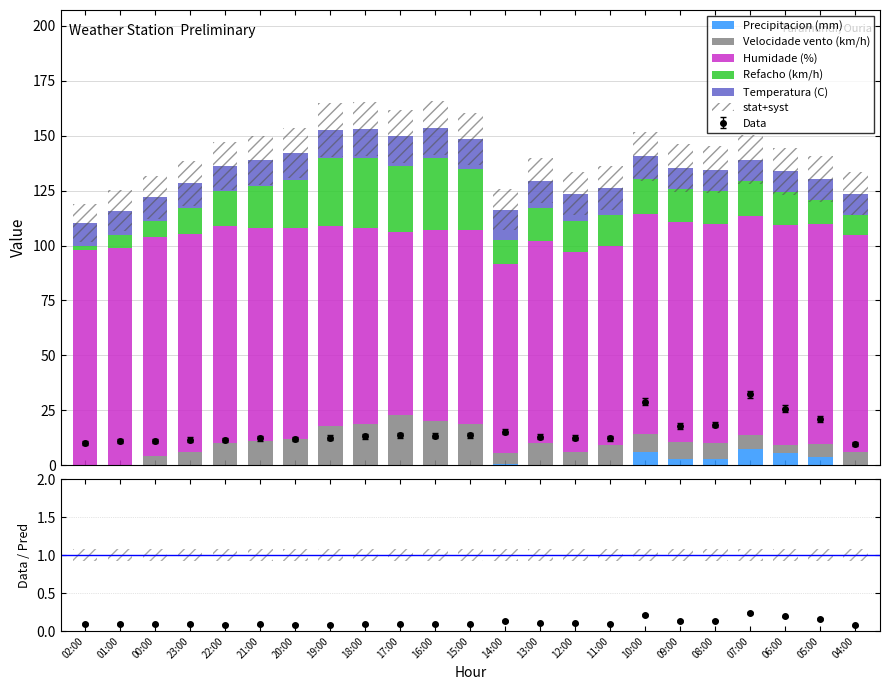

Between 16:00 and 12:00, which series saw the biggest shift?

Refacho (km/h)